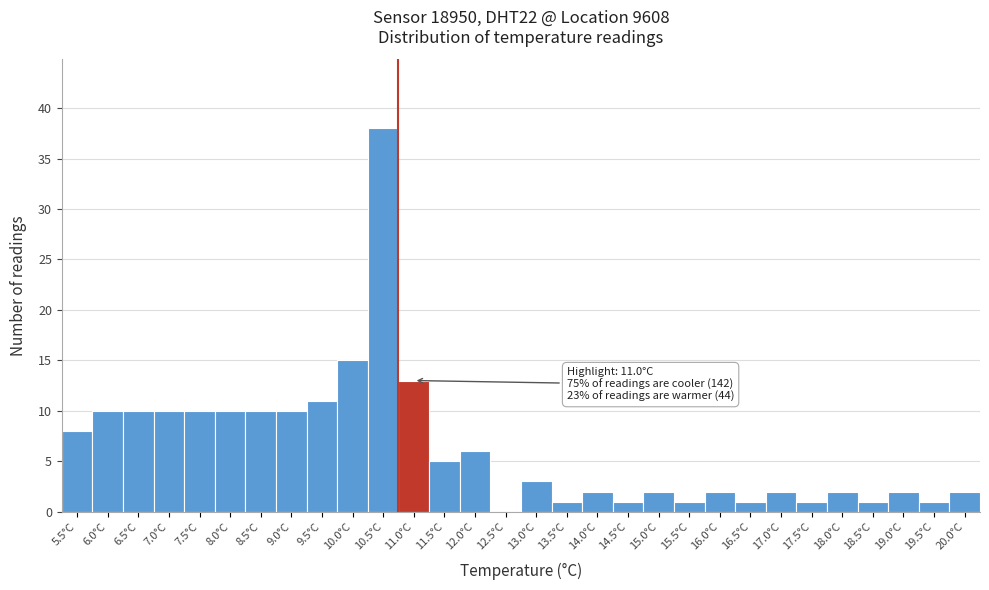

Reading left to right, extract all data points from this chart.

5.5°C=8	6.0°C=10	6.5°C=10	7.0°C=10	7.5°C=10	8.0°C=10	8.5°C=10	9.0°C=10	9.5°C=11	10.0°C=15	10.5°C=38	11.0°C=13	11.5°C=5	12.0°C=6	12.5°C=0	13.0°C=3	13.5°C=1	14.0°C=2	14.5°C=1	15.0°C=2	15.5°C=1	16.0°C=2	16.5°C=1	17.0°C=2	17.5°C=1	18.0°C=2	18.5°C=1	19.0°C=2	19.5°C=1	20.0°C=2